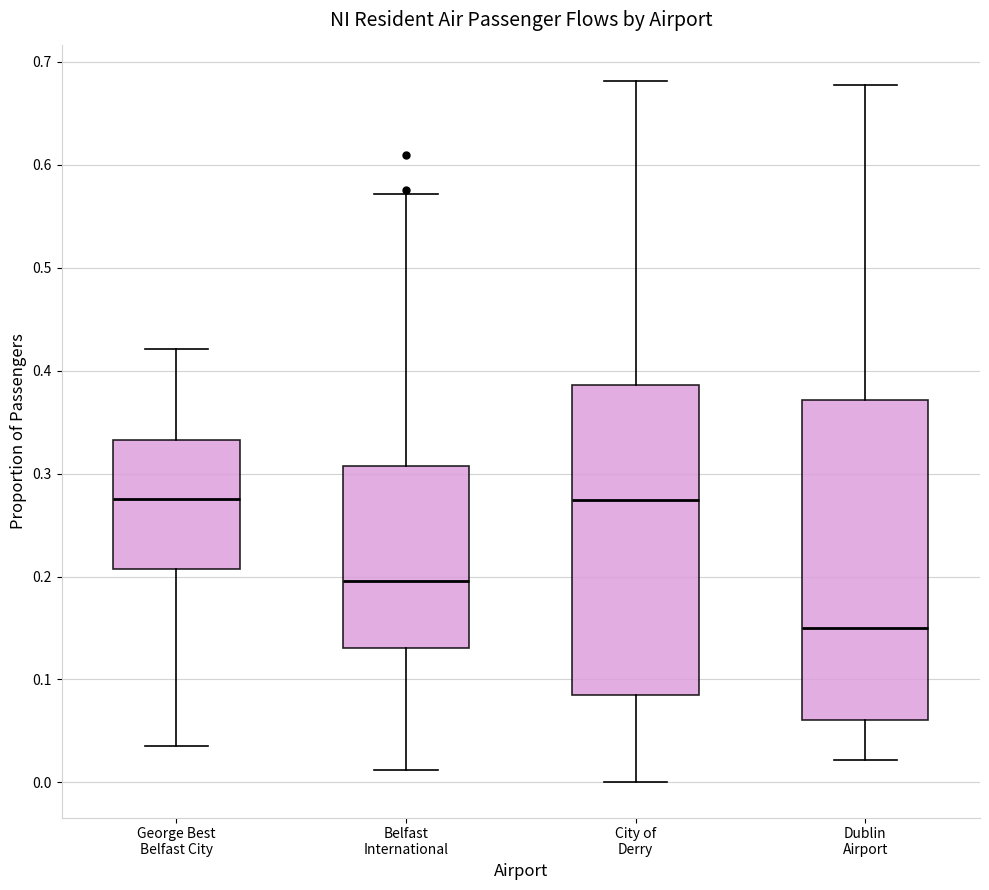

Where does the lower whisker of the box for Dublin Airport end on the y-axis? The values are not printed on the chart, so give them approximately, as read against the axis.

0.02